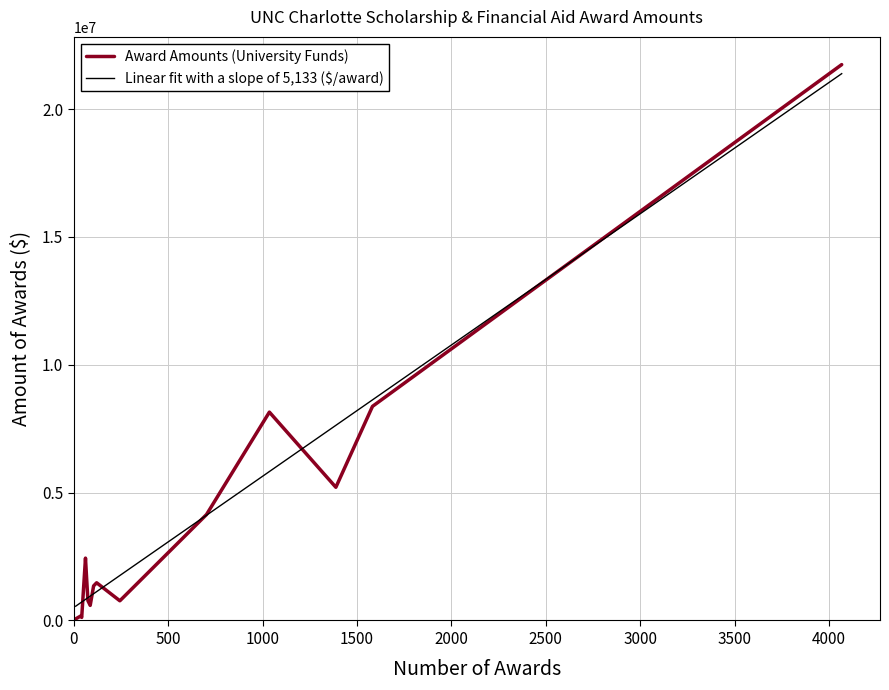

What is the maximum value shown in the chart?

21736681.0